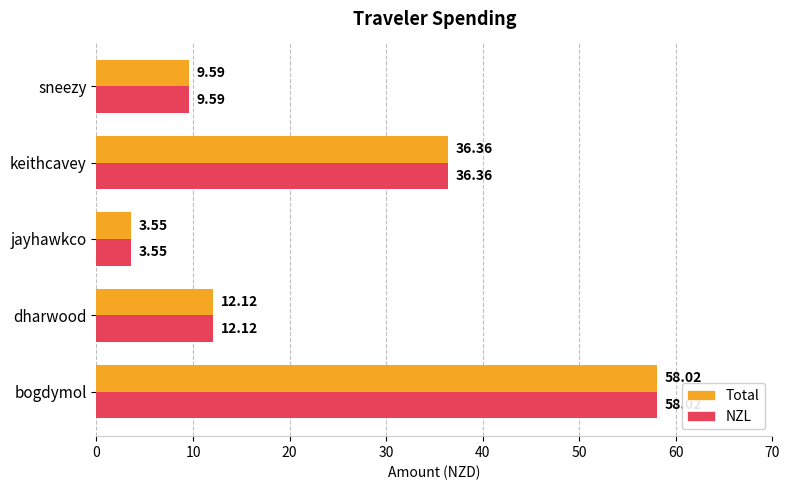

Rank the categories by Total value from highest to lowest.

bogdymol, keithcavey, dharwood, sneezy, jayhawkco